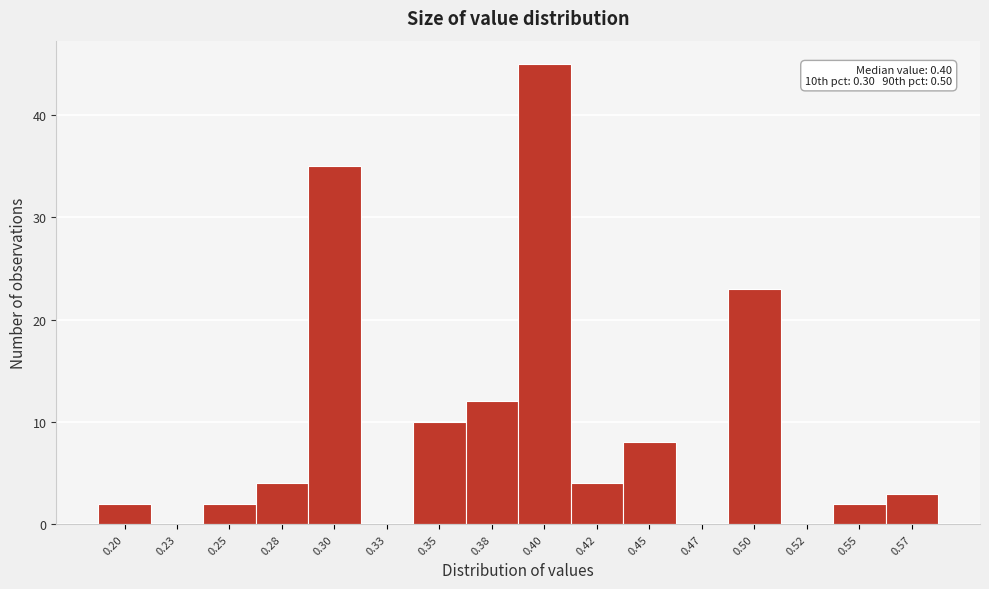

Reading left to right, list all the values displayed in this chart.

0.20=2	0.23=0	0.25=2	0.28=4	0.30=35	0.33=0	0.35=10	0.38=12	0.40=45	0.42=4	0.45=8	0.47=0	0.50=23	0.52=0	0.55=2	0.57=3